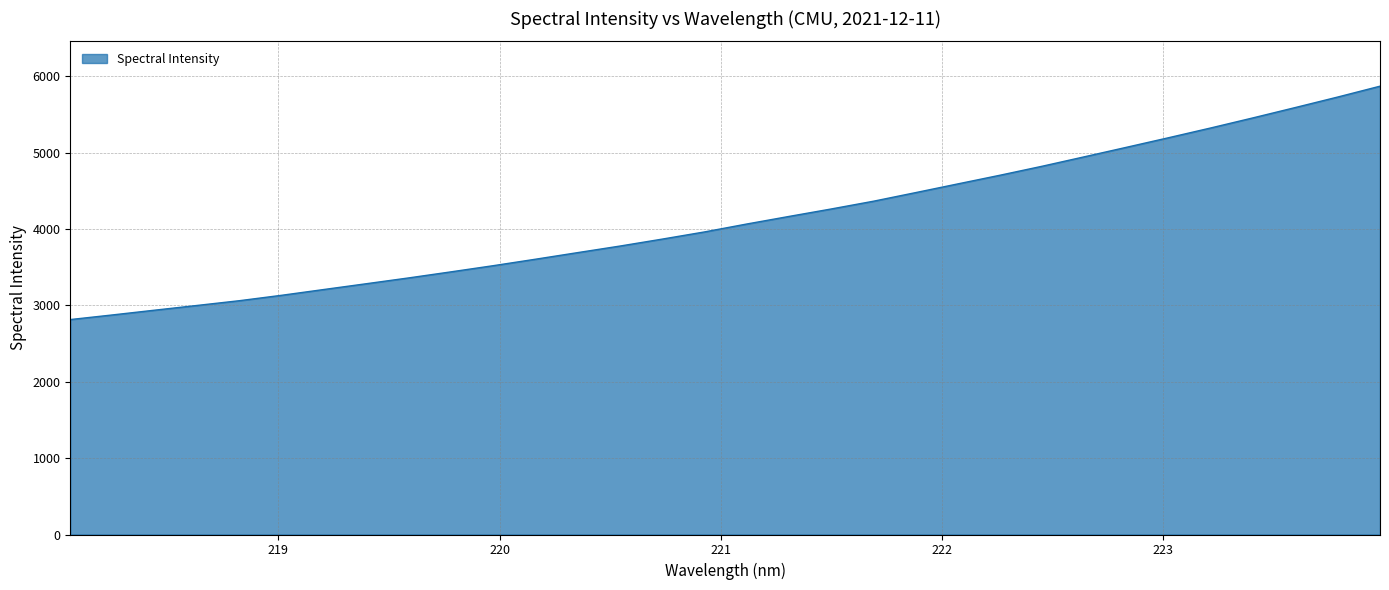

What is the minimum value shown in the chart?

2813.5